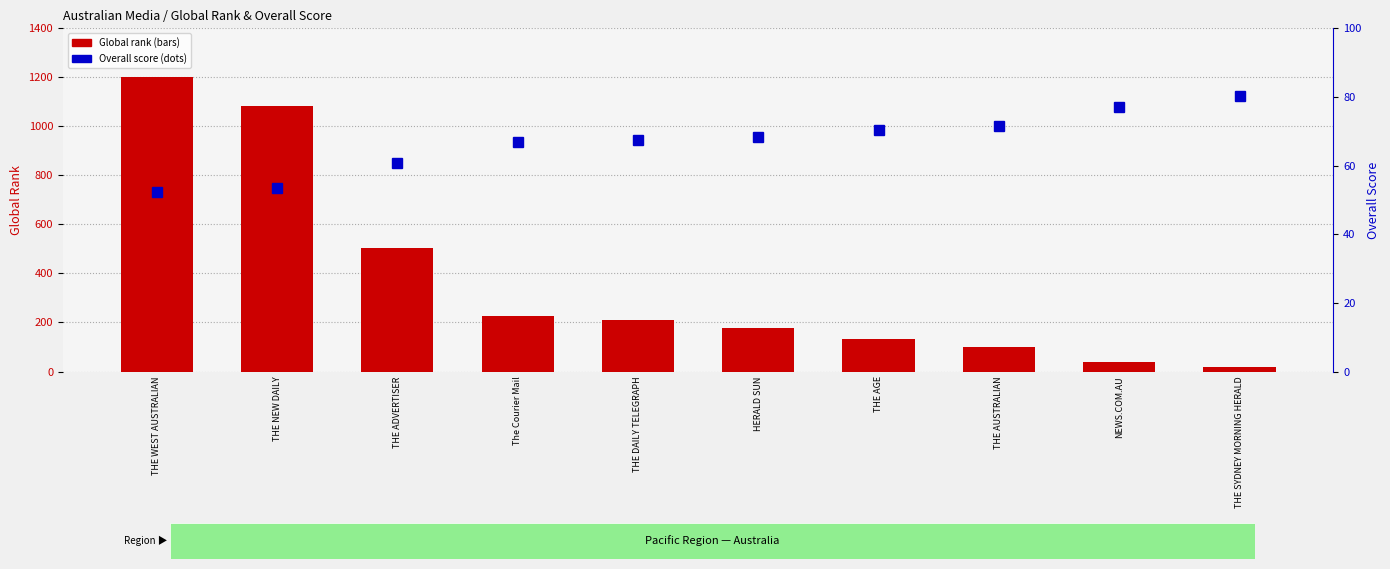

Rank the categories by Global rank value from lowest to highest.

THE SYDNEY MORNING HERALD, NEWS.COM.AU, THE AUSTRALIAN, THE AGE, HERALD SUN, THE DAILY TELEGRAPH, The Courier Mail, THE ADVERTISER, THE NEW DAILY, THE WEST AUSTRALIAN